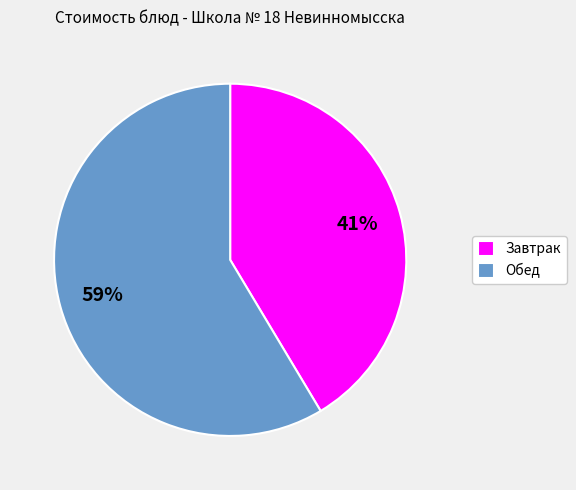

Which has a higher value, Завтрак or Обед?

Обед